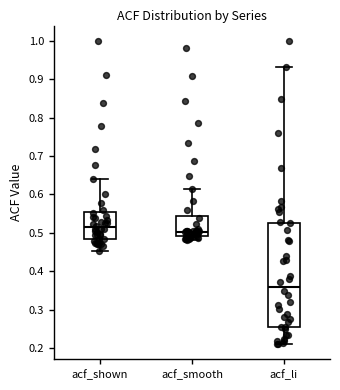

Reading left to right, read every box against the y-axis: the position of its median line, the range the box covers, and the ends of its whiskers. The values are not printed on the chart, so give them approximately, as read against the axis.

acf_shown: median 0.52, box 0.48 to 0.55, whiskers 0.45 to 0.64
acf_smooth: median 0.50, box 0.49 to 0.54, whiskers 0.48 to 0.61
acf_li: median 0.36, box 0.26 to 0.53, whiskers 0.21 to 0.93